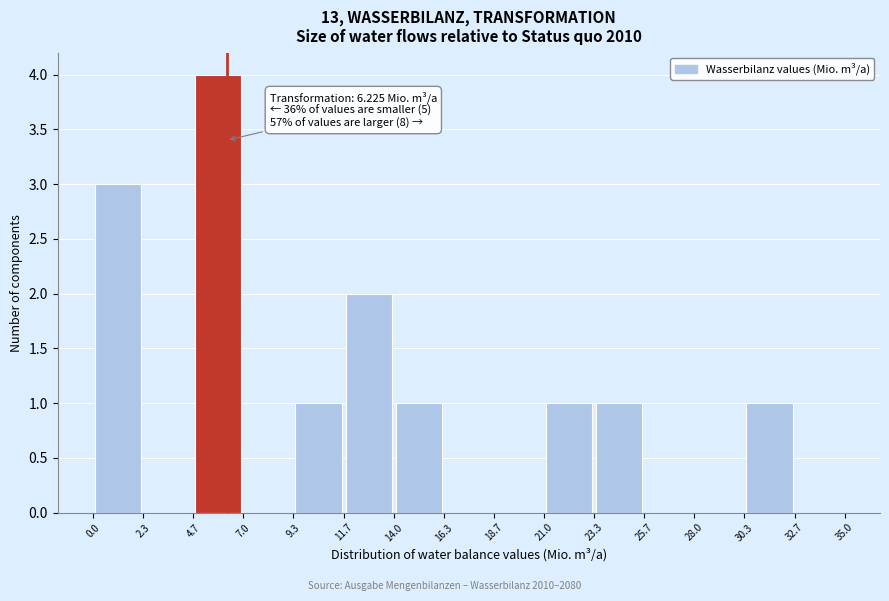

Over which range of the x-axis is the bar tallest?

4.7 to 7.0